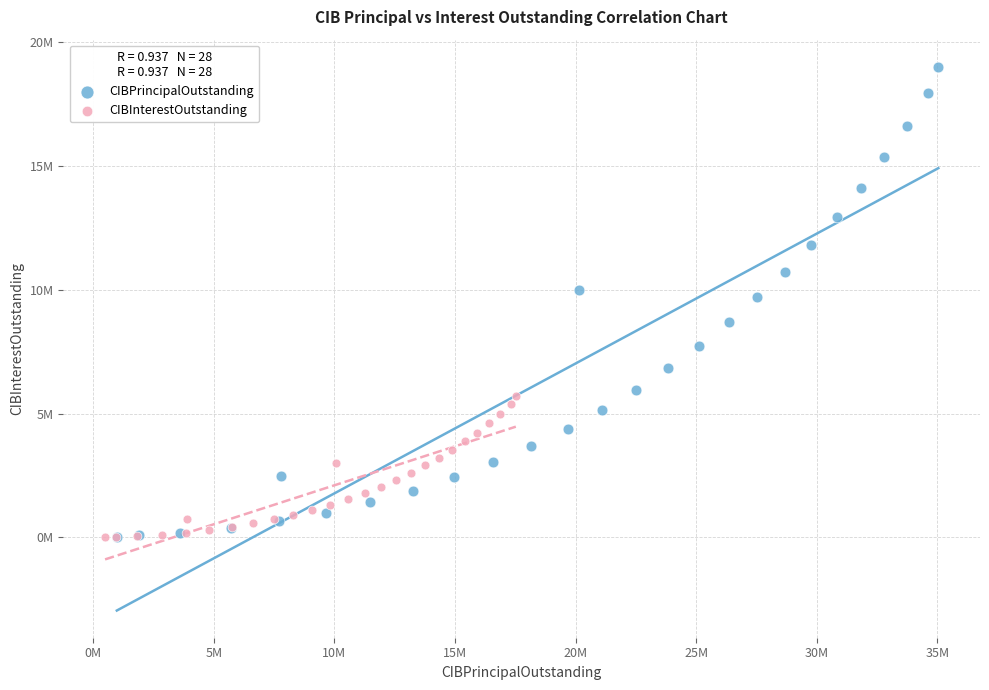

Which series reaches the maximum Y coordinate?

CIBPrincipalOutstanding